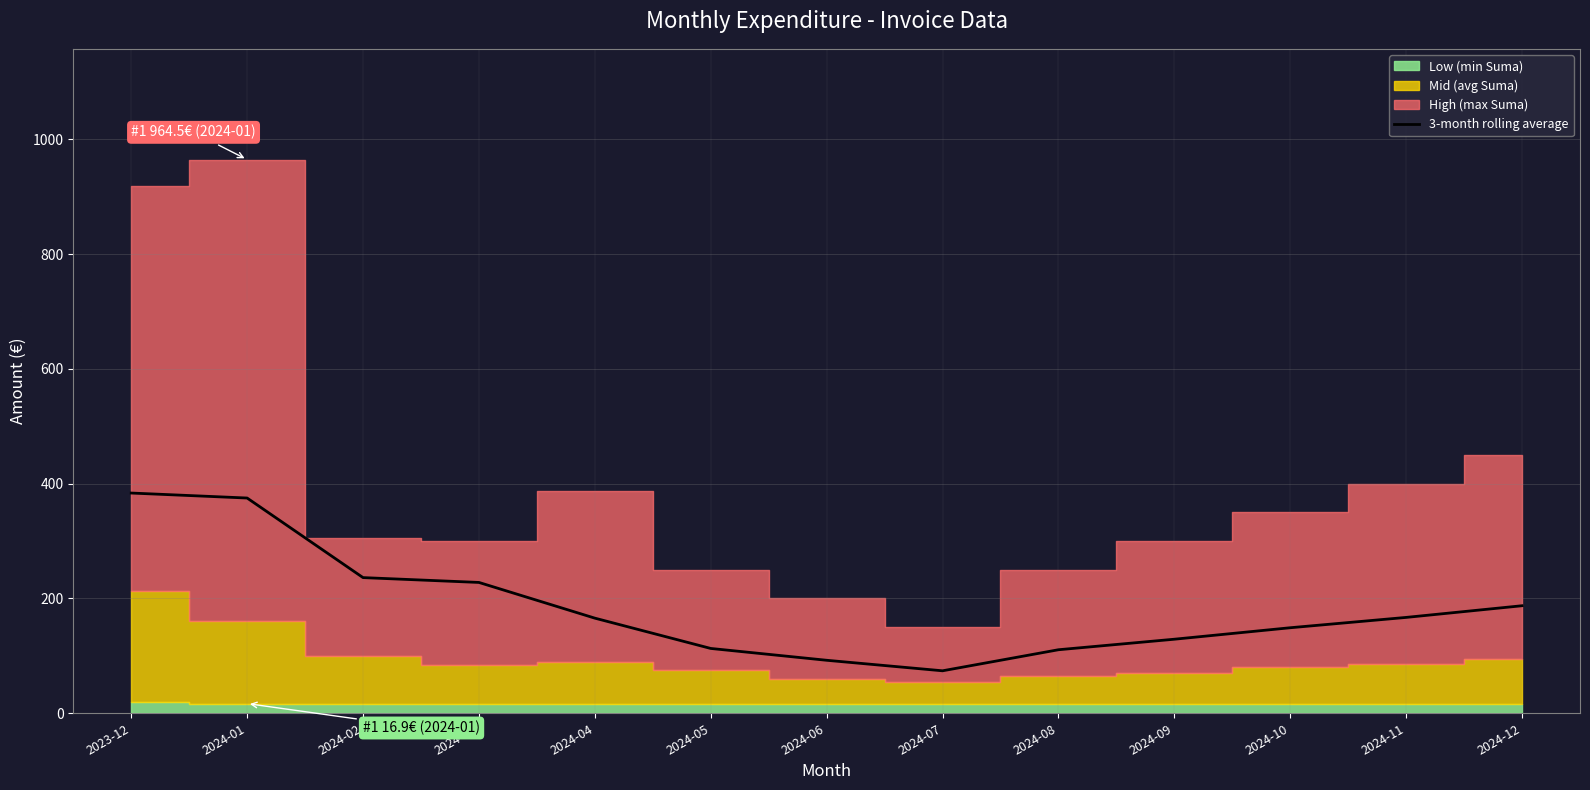

What is the sum of the values at 2024-11 and 2024-03?

394.9